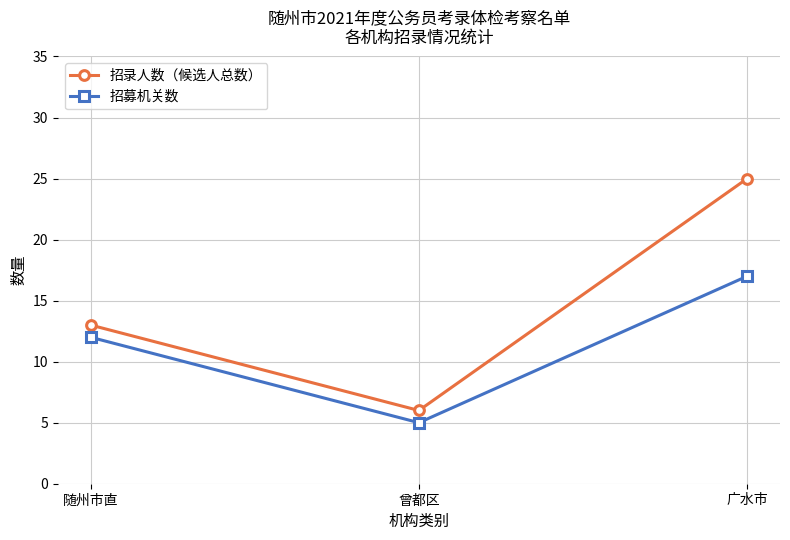

What is the sum of the 招录人数（候选人总数） values at 随州市直 and 曾都区?

19